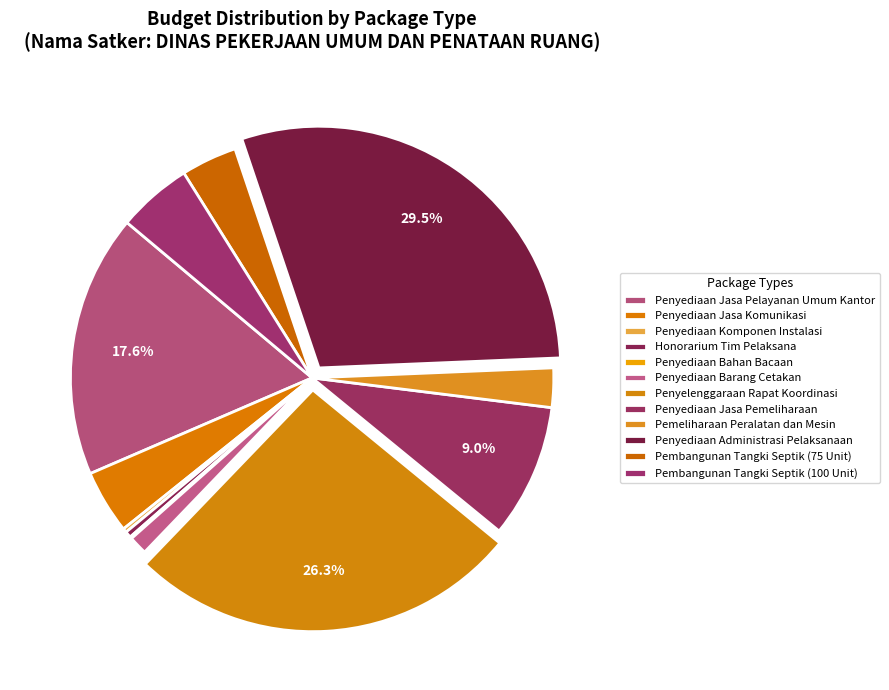

What percentage is the Pemeliharaan Peralatan dan Mesin slice, to the nearest percent?

3%